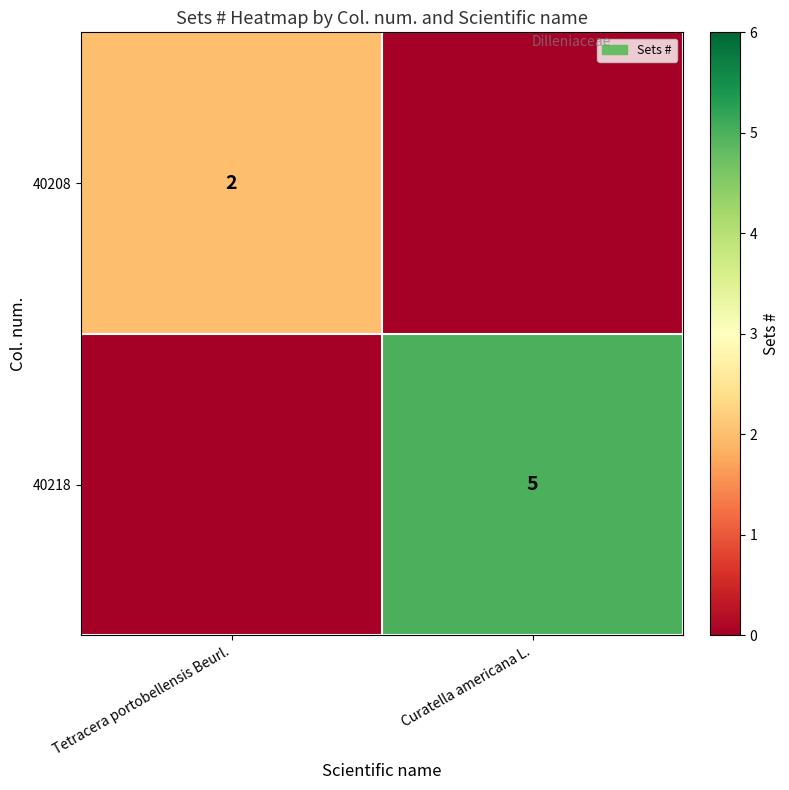

Count the number of categories in the chart.

2